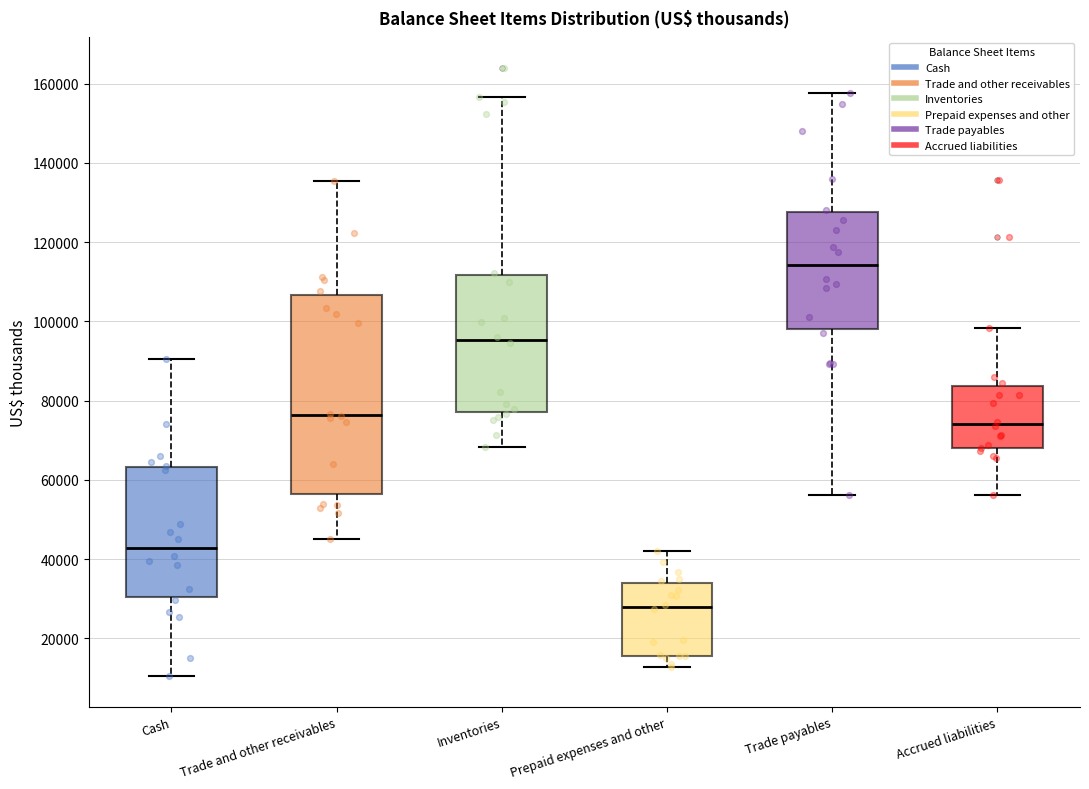

Which box is the tallest, from its lower edge to its upper edge?

Trade and other receivables